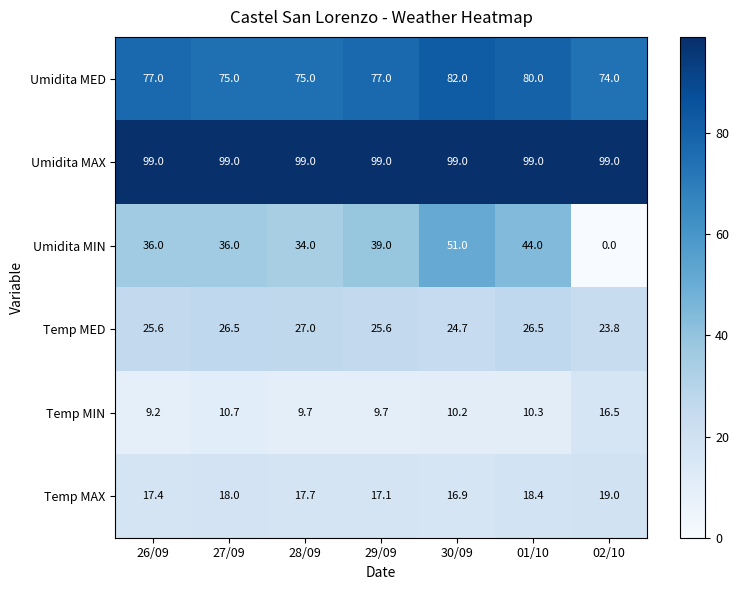

What is the difference between the second highest and second lowest values in the Temp MIN series?

1.0